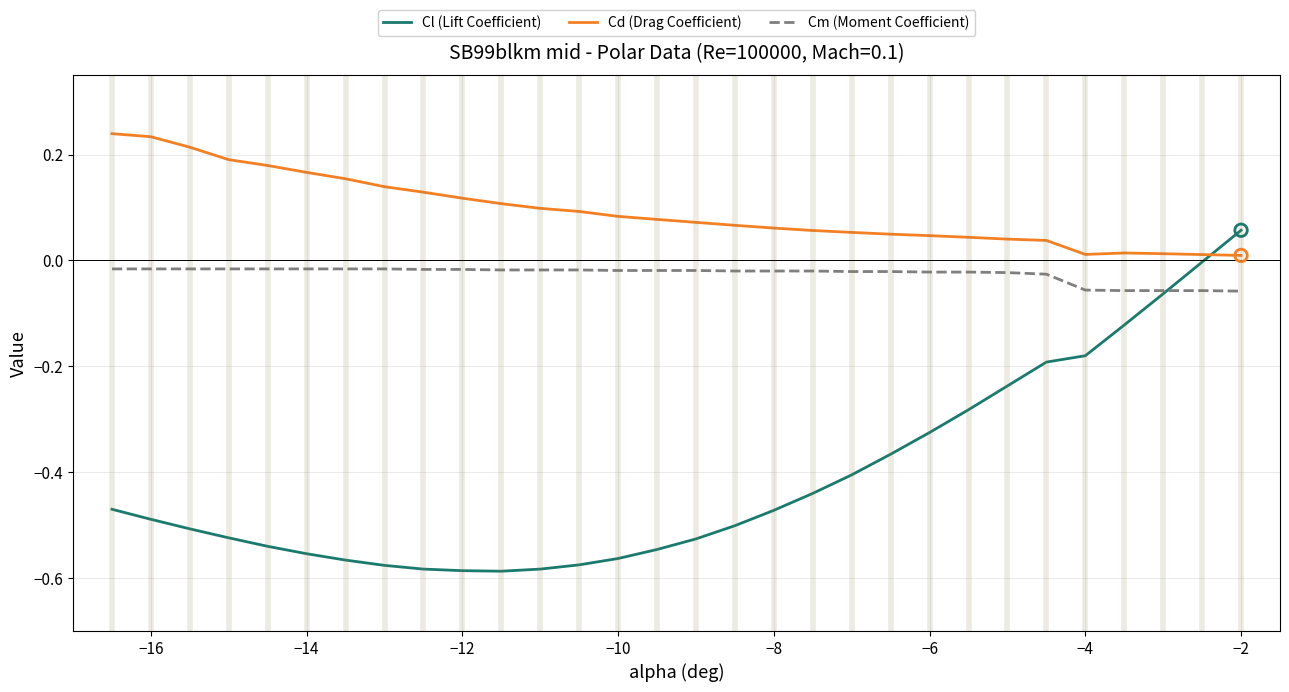

What are all the series names shown in the legend?

Cl (Lift Coefficient), Cd (Drag Coefficient), Cm (Moment Coefficient)